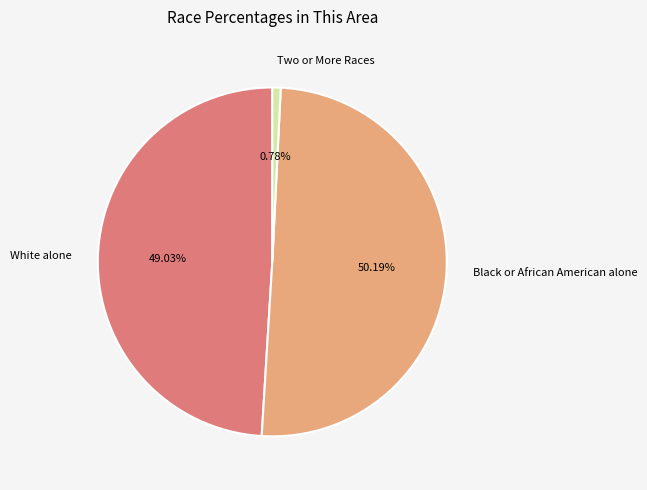

Do Two or More Races and Black or African American alone together represent more than half of the pie?

Yes